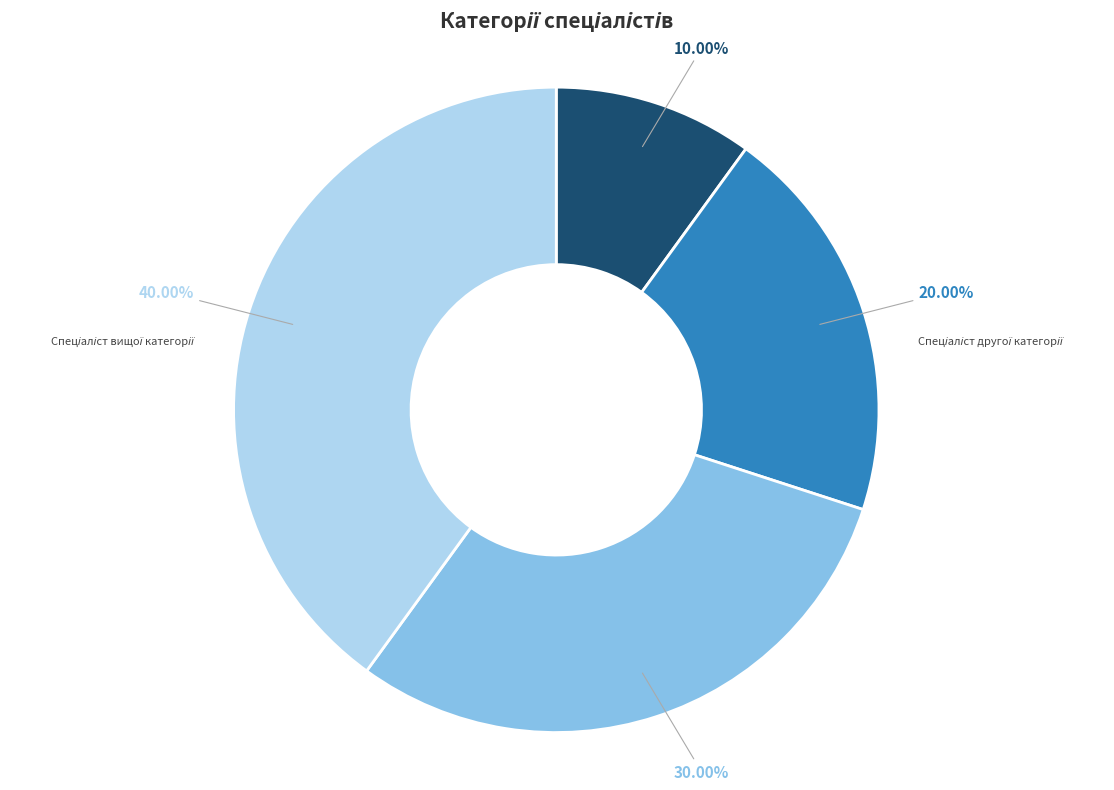

Count the number of slices in the pie.

4